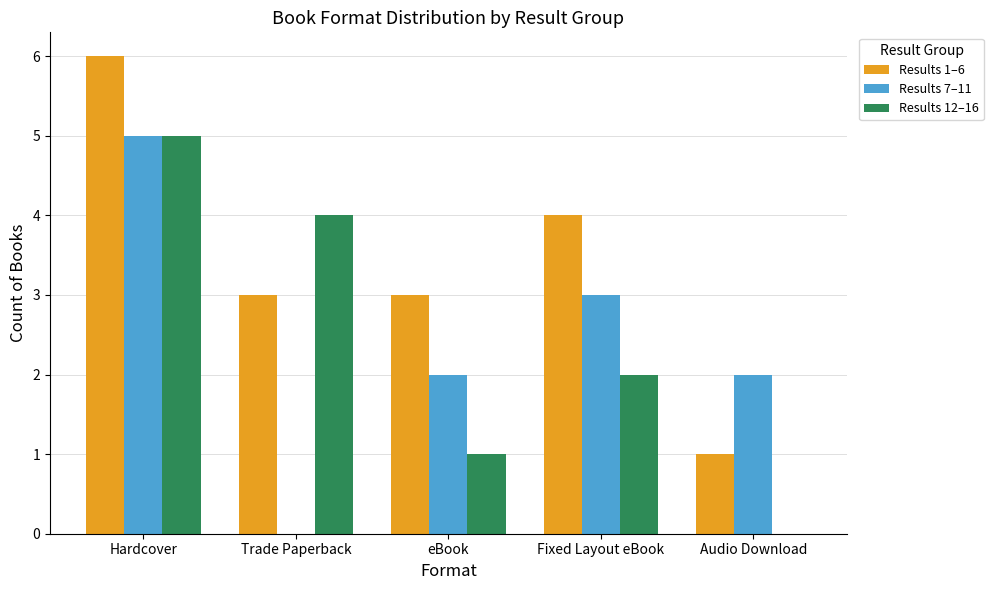

Reading right to left, list all the values displayed in this chart.

Results 1–6: 1	4	3	3	6
Results 7–11: 2	3	2	0	5
Results 12–16: 0	2	1	4	5